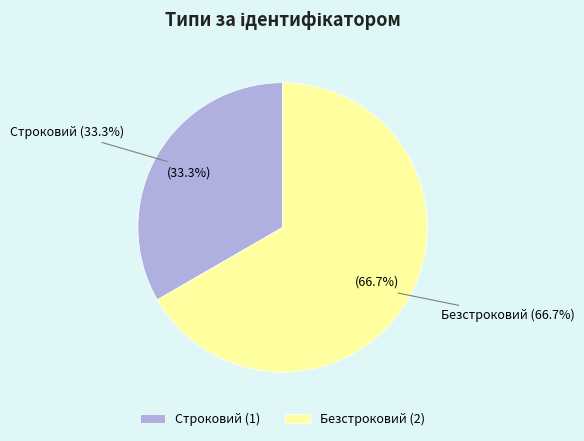

What is the ratio of the value at Строковий to the value at Безстроковий?

0.5